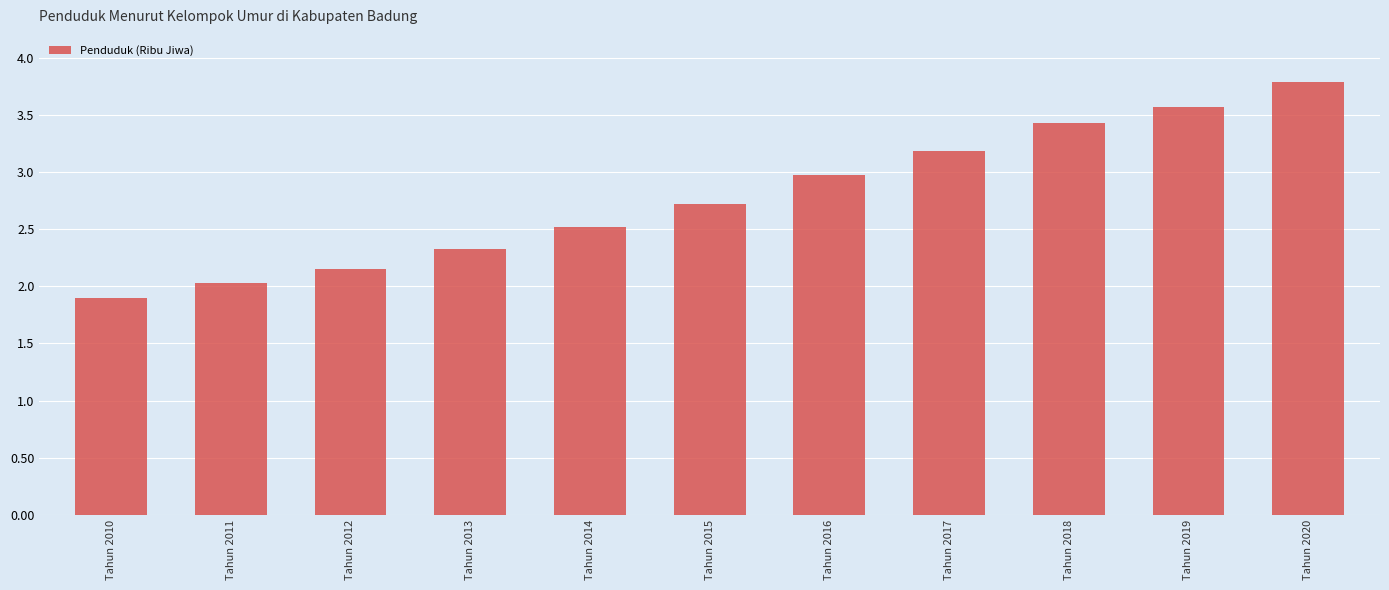

What value does the data have at Tahun 2015?

2.7